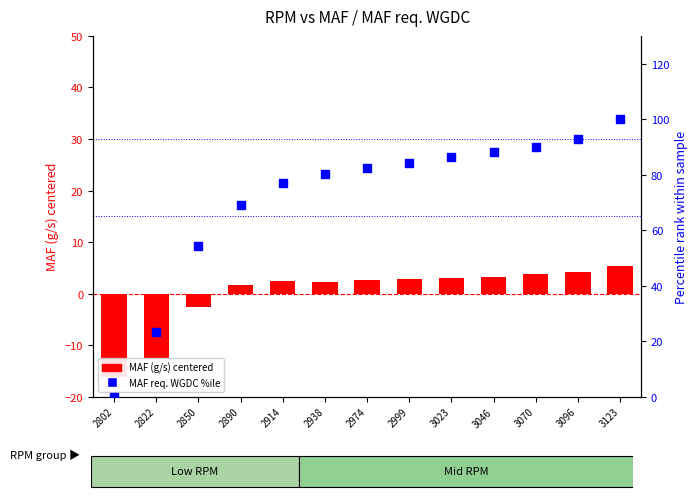

What is the total value across all series at 3123?

105.4